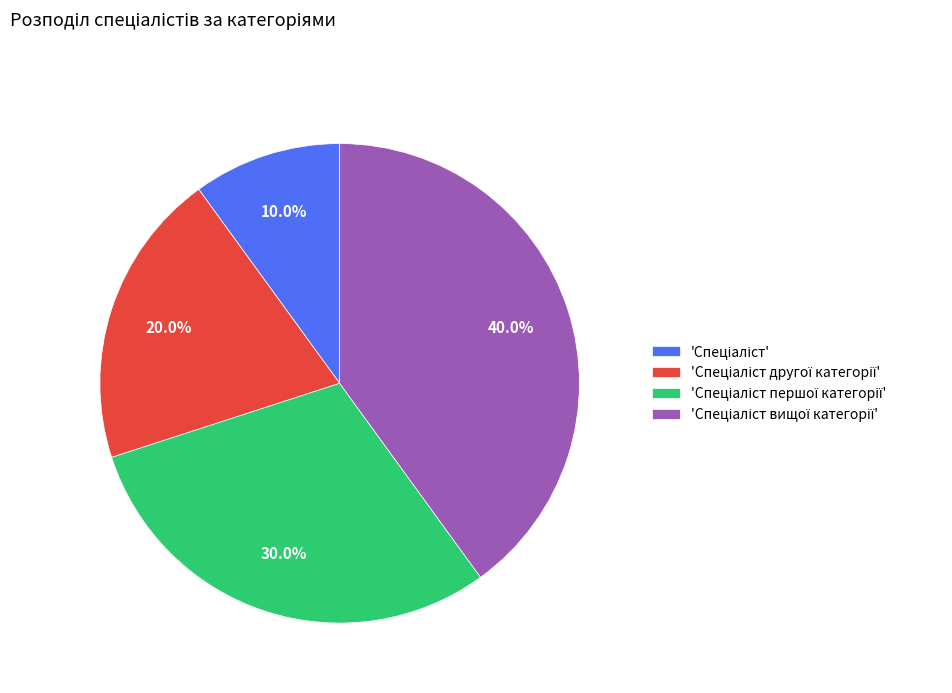

Does any single category account for the majority?

No